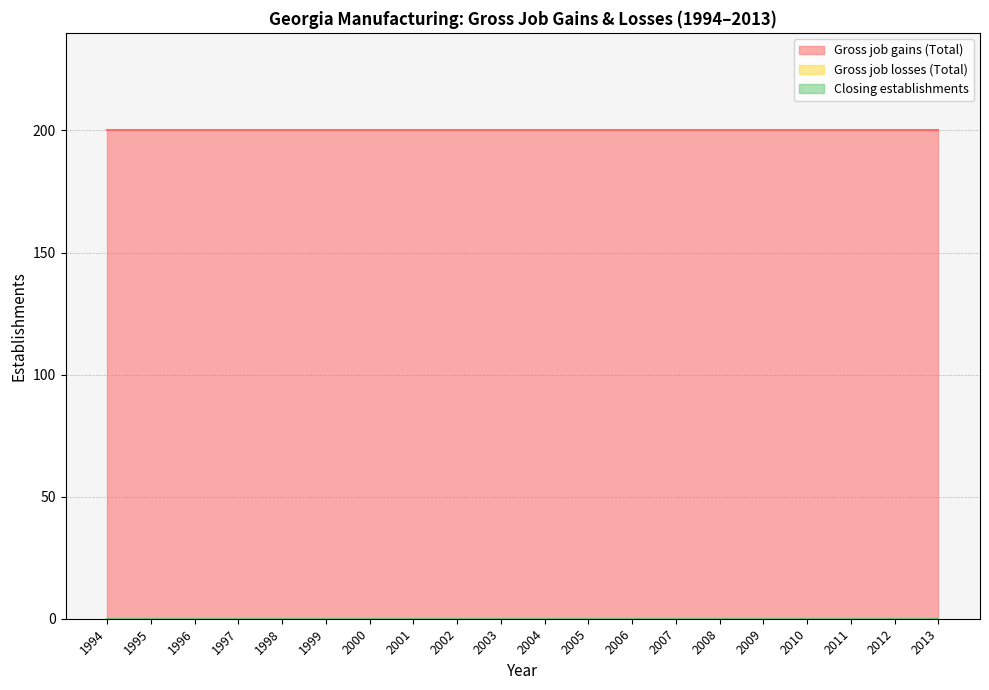

Does the chart have visible grid lines?

Yes